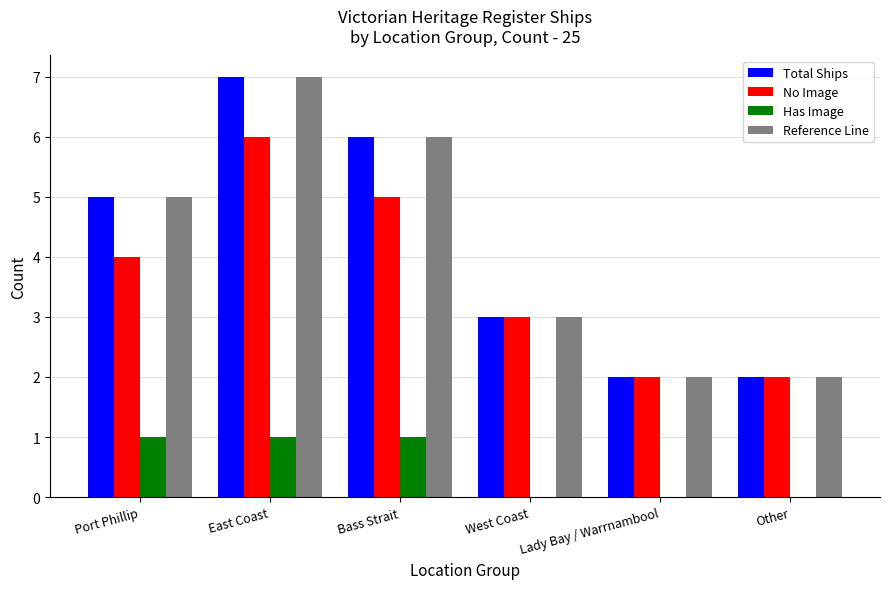

Count the number of categories in the chart.

6